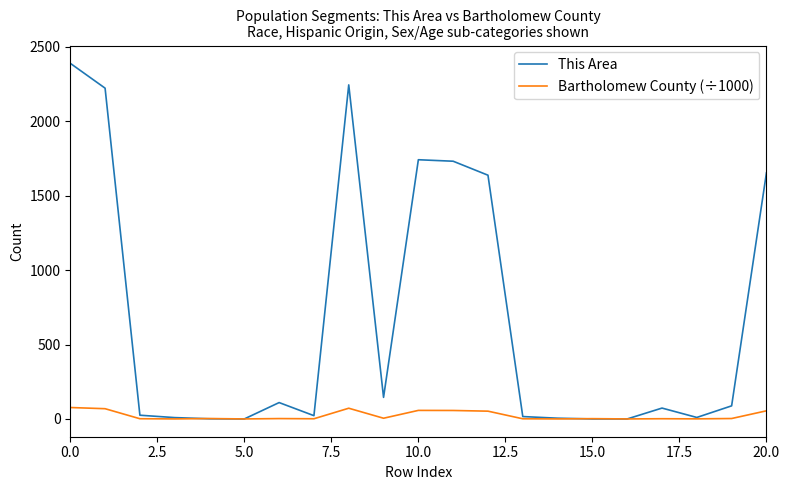

List the series in order of their peak value, lowest first.

Bartholomew County (÷1000), This Area